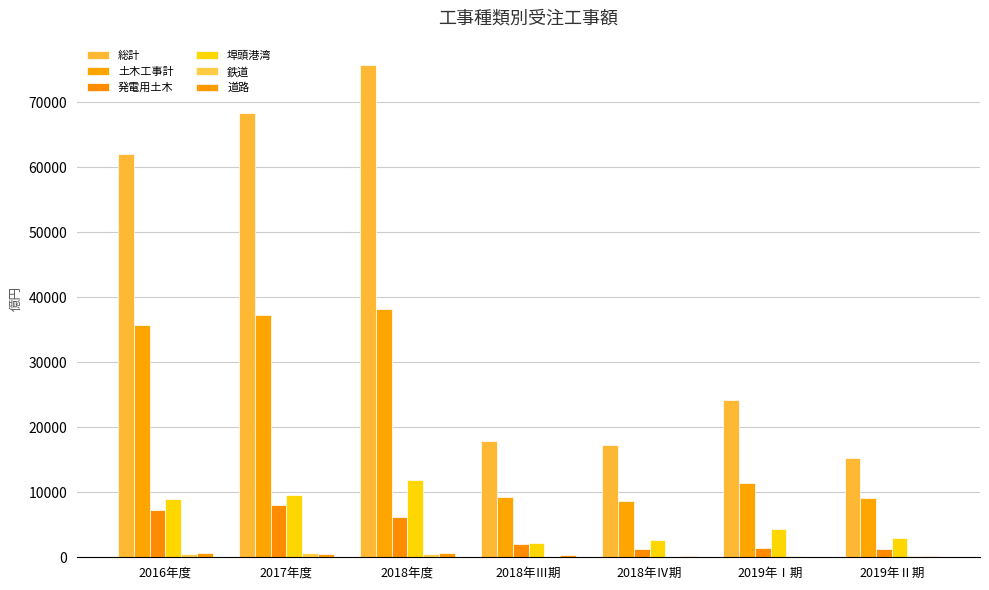

What is the sum of all 土木工事計 values?

149656.6